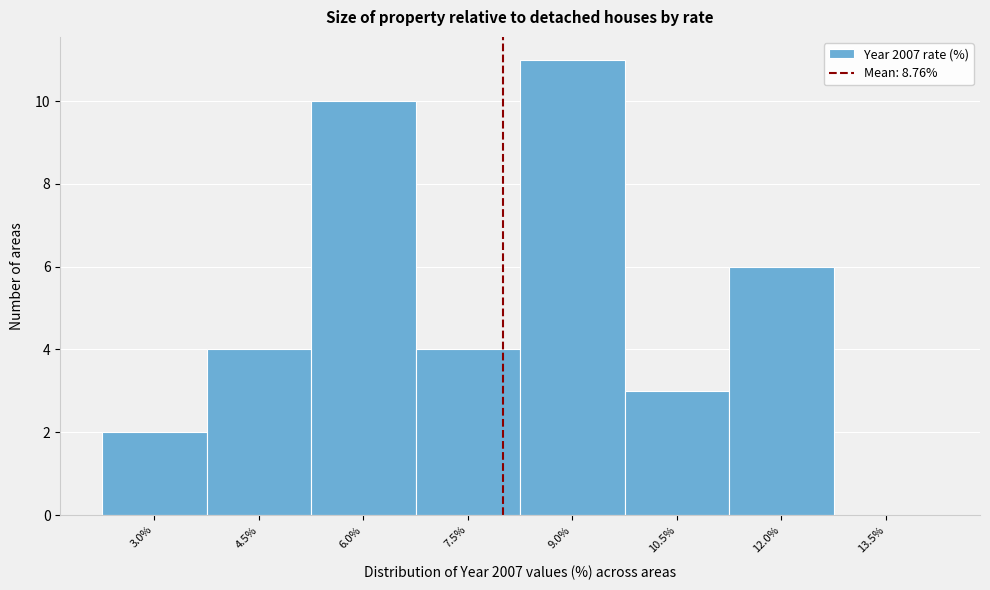

Reading right to left, what are all the values shown in this chart?

13.5%=0	12.0%=6	10.5%=3	9.0%=11	7.5%=4	6.0%=10	4.5%=4	3.0%=2